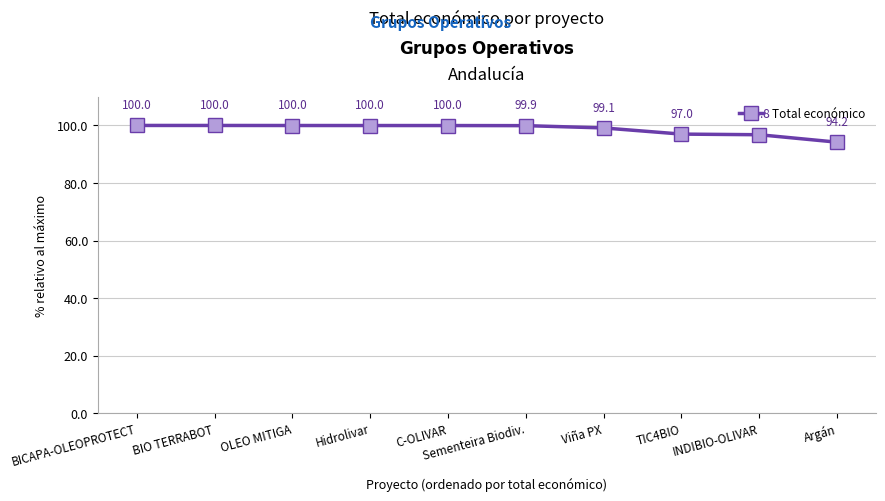

Is it true that the value at Viña PX is 34.9?

False